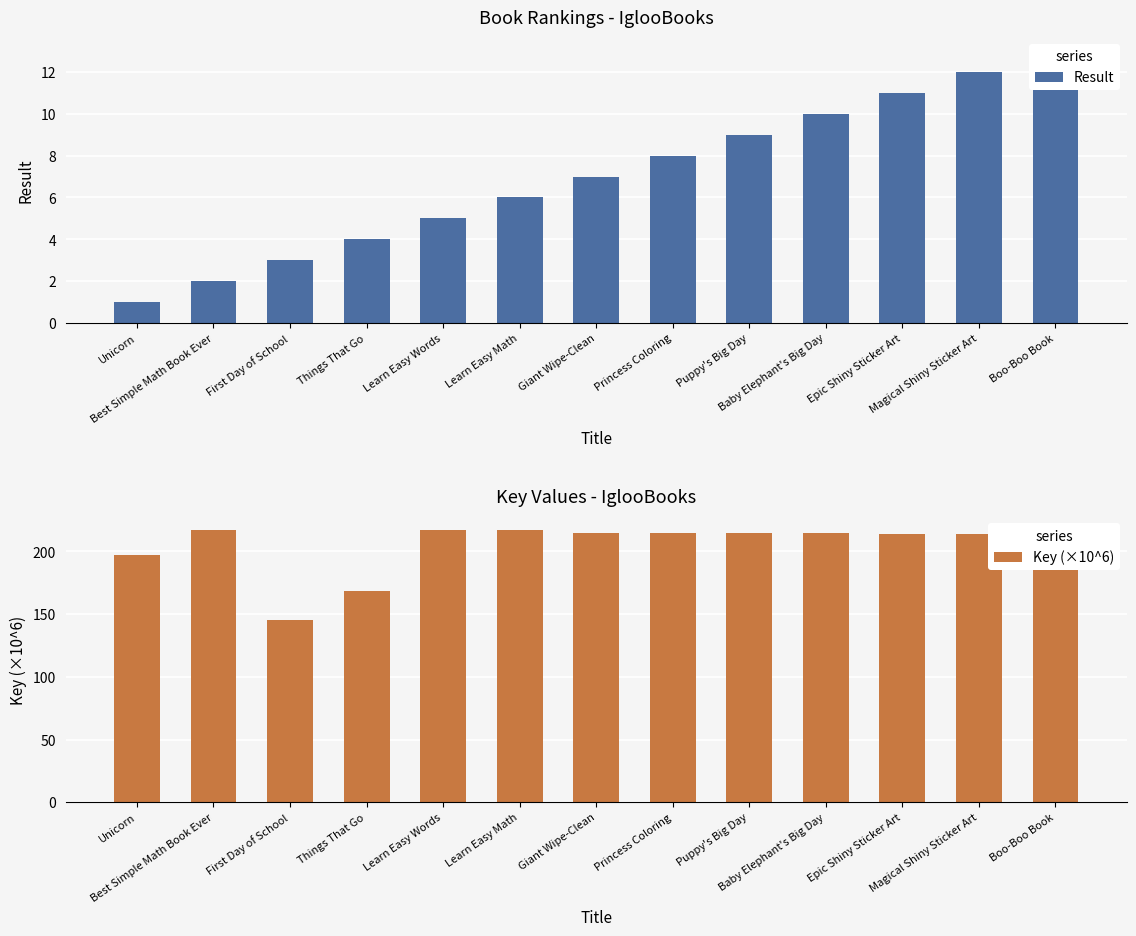

At how many categories does at least one series exceed 91?

13